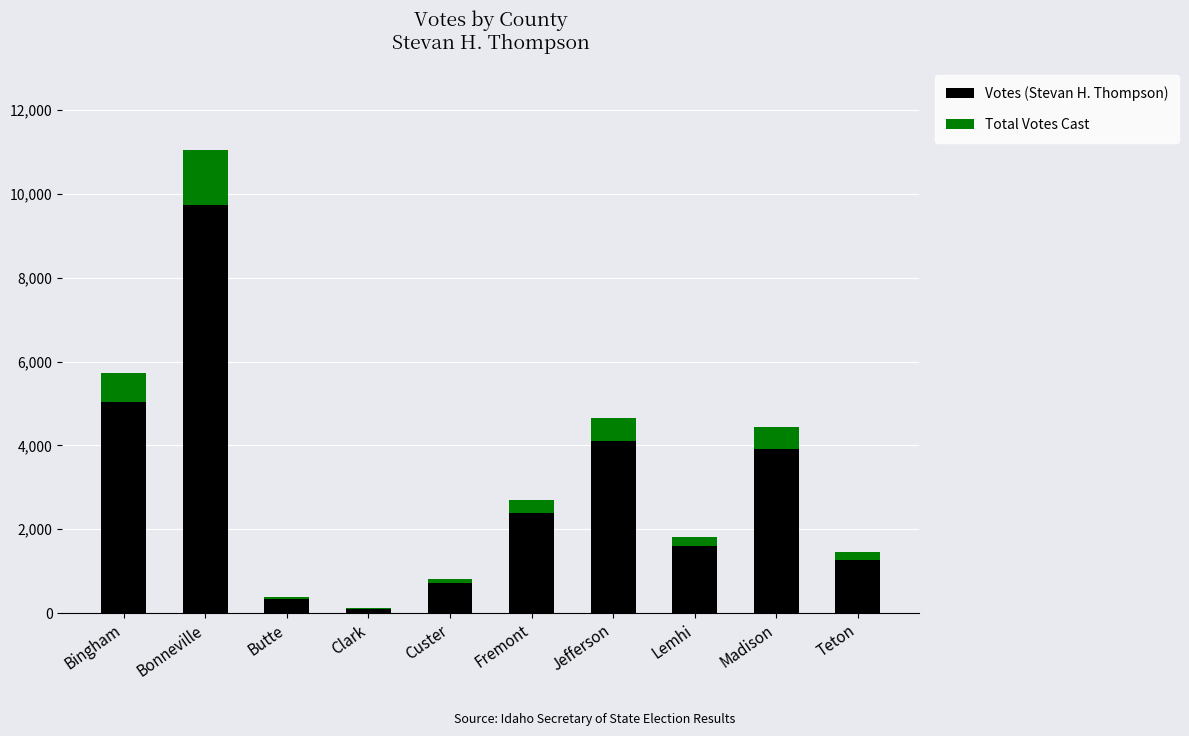

Is it true that Votes (Stevan H. Thompson) equals 106 at Clark?

True